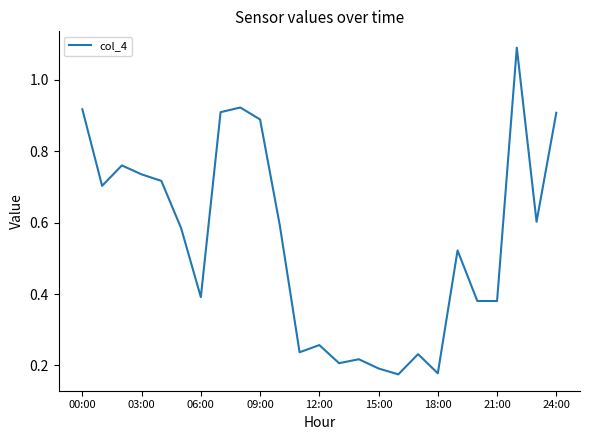

What is the greatest value displayed?

1.1